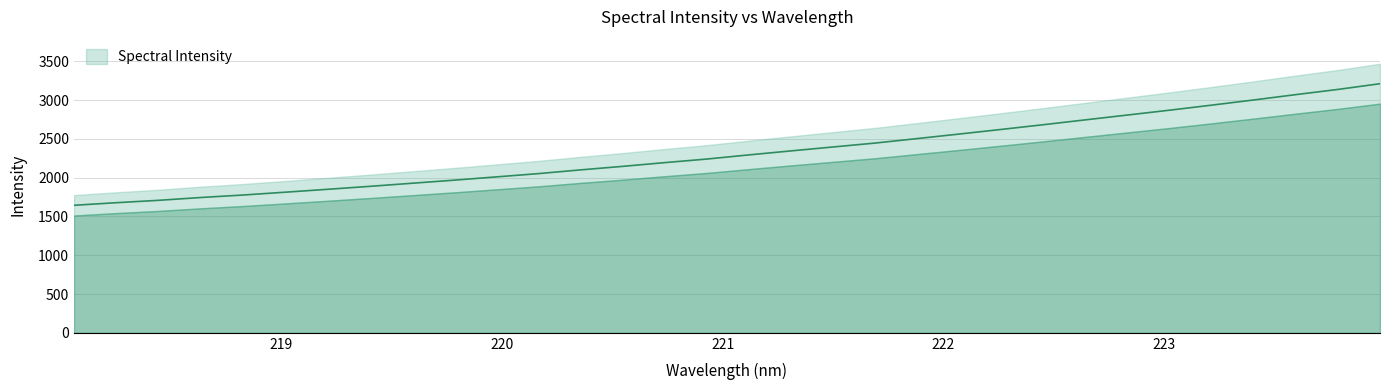

Does the chart display data point markers on the line(s)?

No